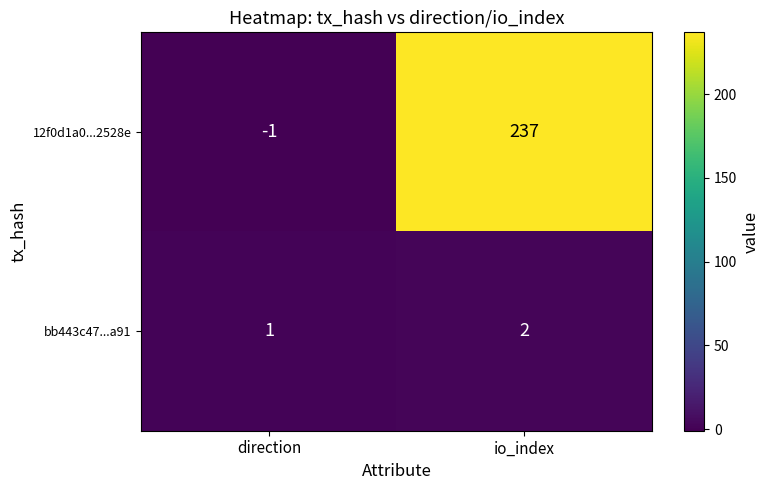

What is the greatest value displayed?

237